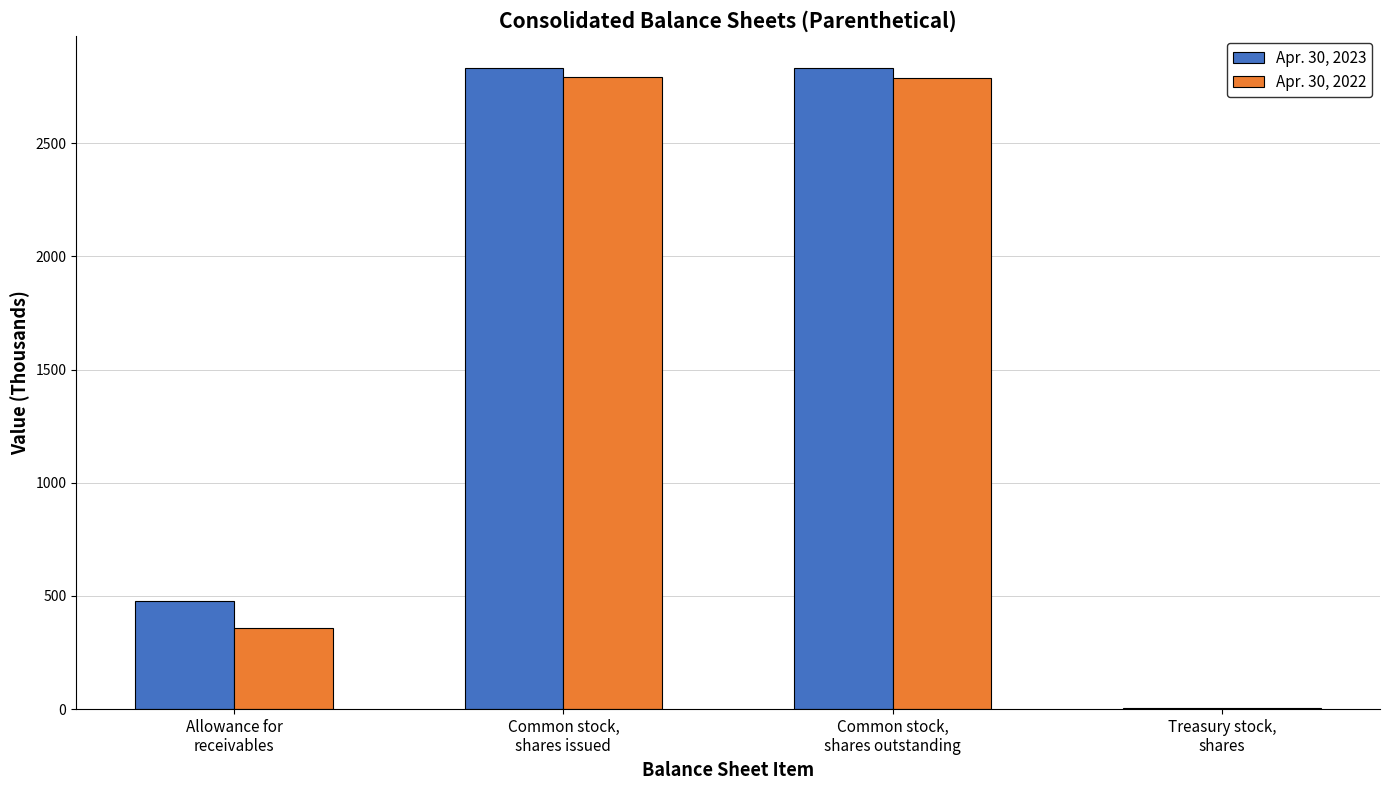

What is the maximum value shown in the chart?

2833